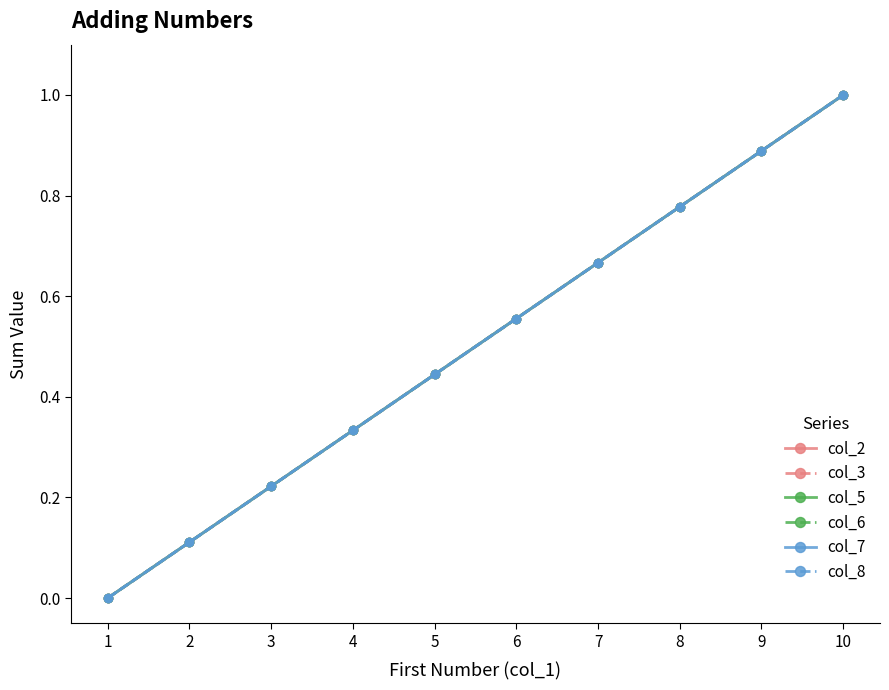

Is this an area chart (filled region under the line)?

No